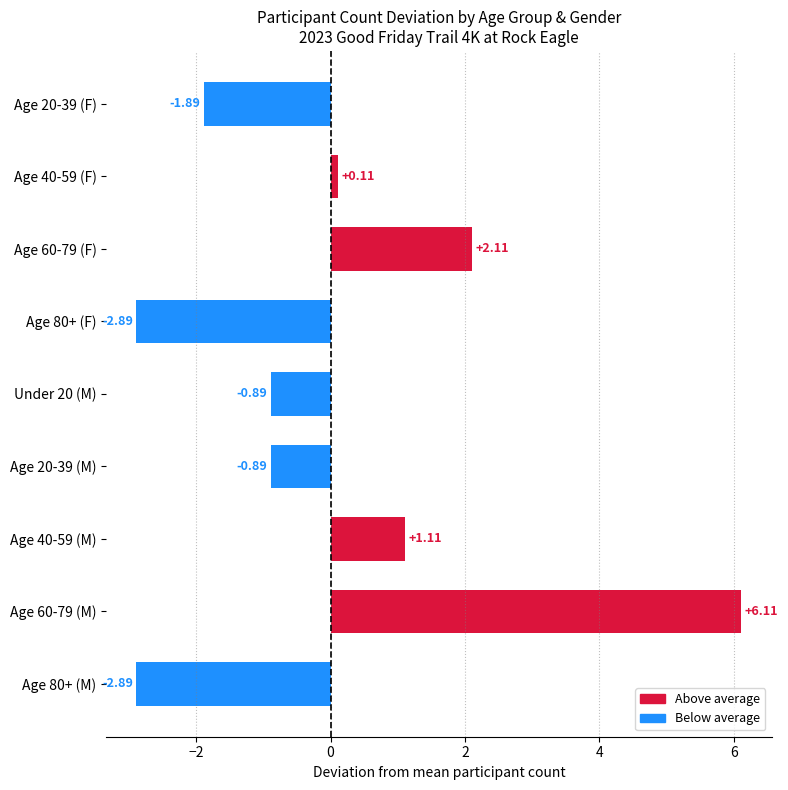

What is the sum of the values at Age 20-39 (F) and Age 40-59 (F)?

-1.8